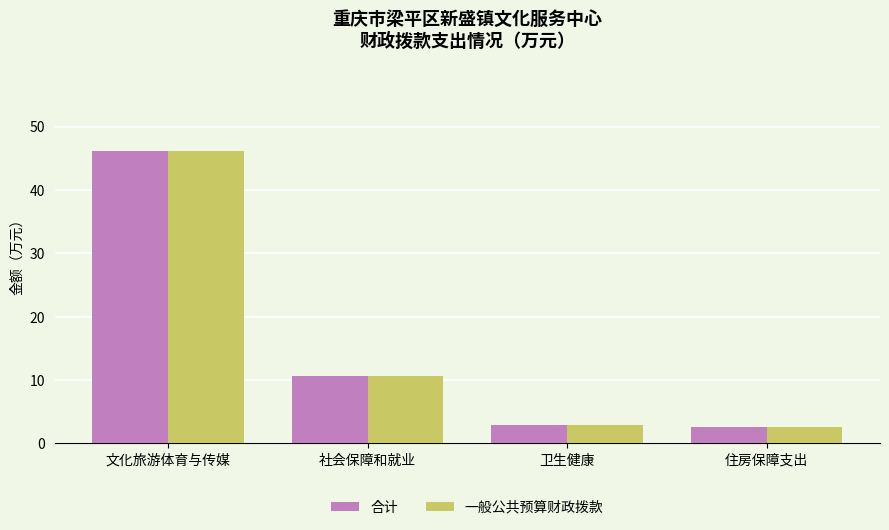

The 合计 series shows 2.6 at 住房保障支出. True or false?

True